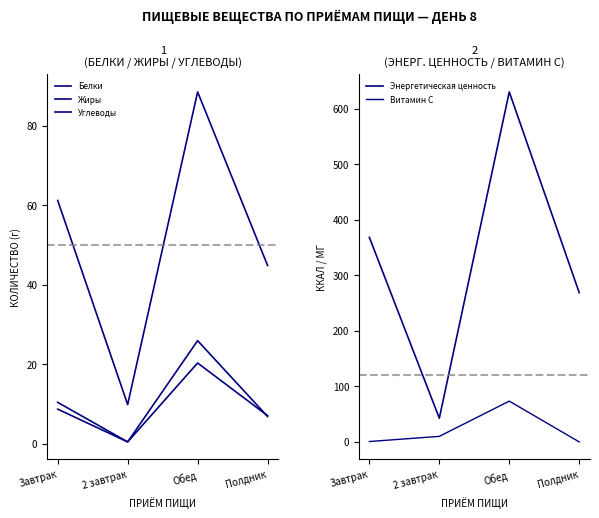

Reading left to right, what are all the values shown in this chart?

Белки: 8.7	0.4	25.9	6.8
Жиры: 10.3	0.4	20.3	7.0
Углеводы: 61.1	9.8	88.5	44.8
Энергетическая ценность: 368.5	42.7	630.5	268.8
Витамин С: 0.7	10.0	73.5	0.0